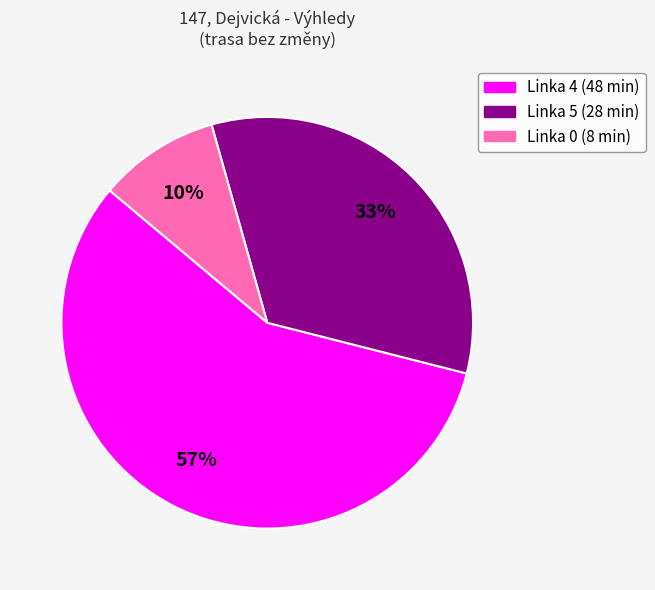

Is there a majority slice in this chart?

Yes